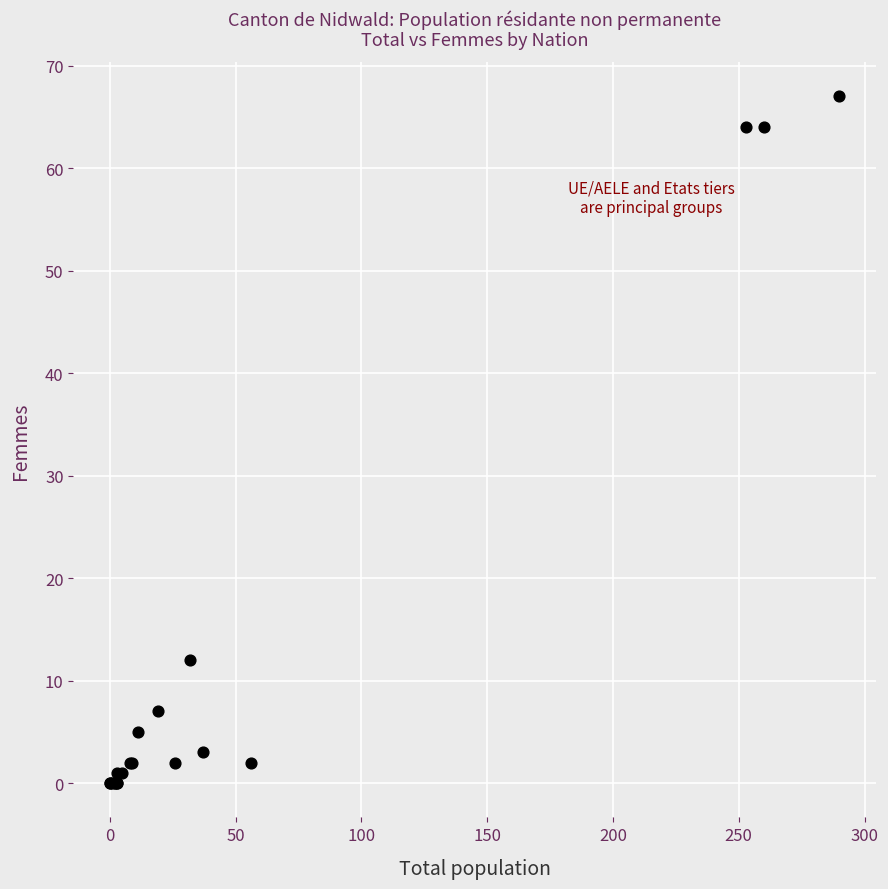

What Y value in the scatter plot is closest to 33?

12